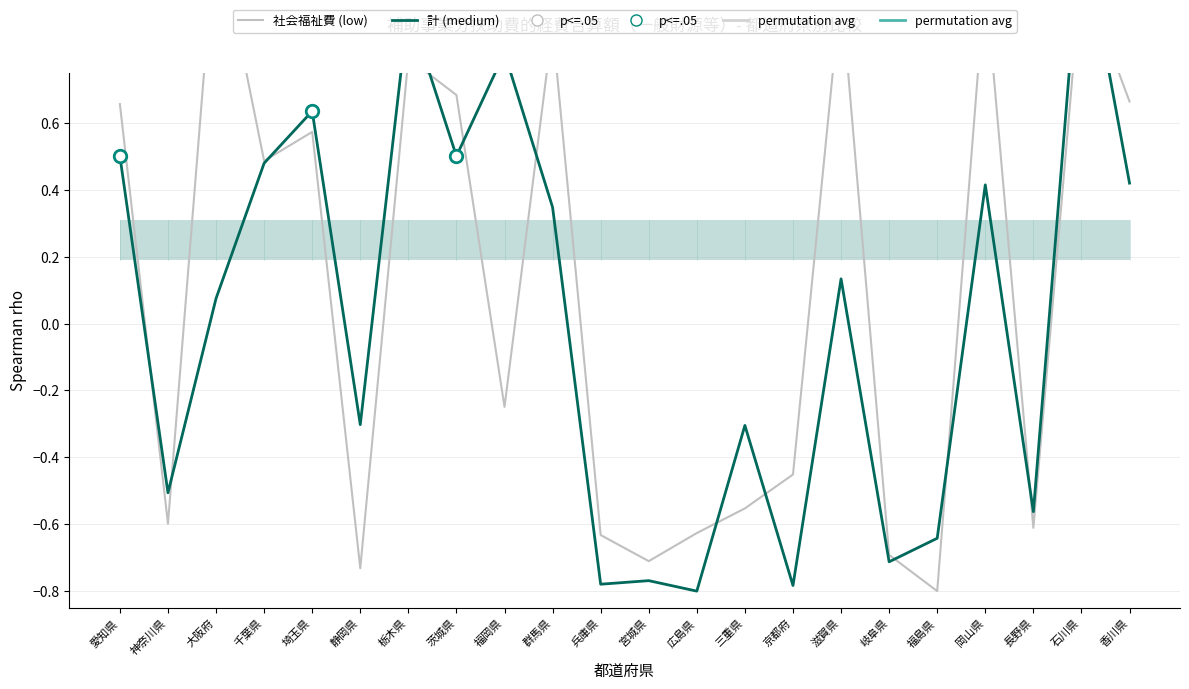

How many values in 社会福祉費 (low) are below zero?

11